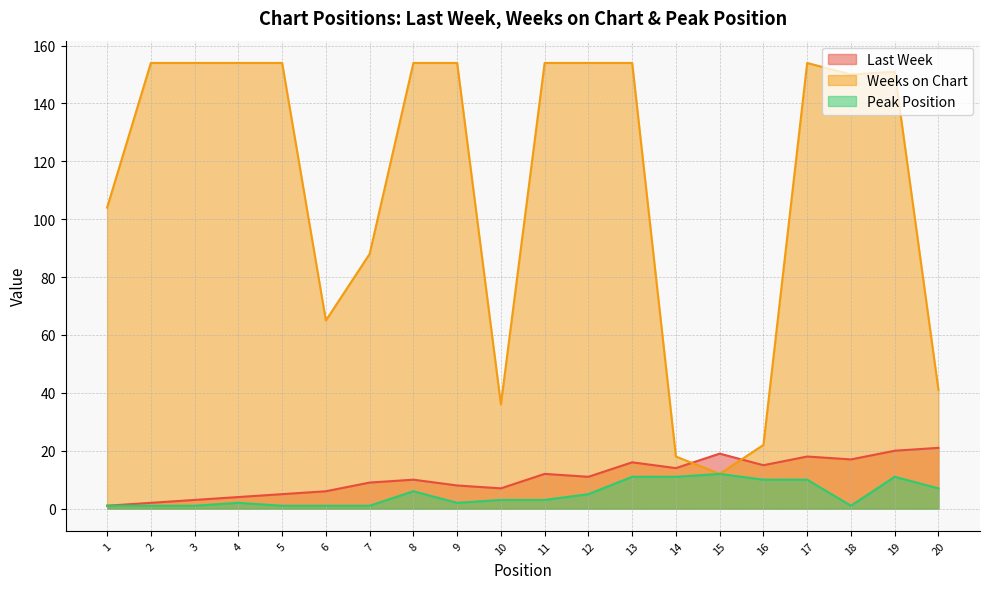

Which series has the largest total across all categories?

Weeks on Chart